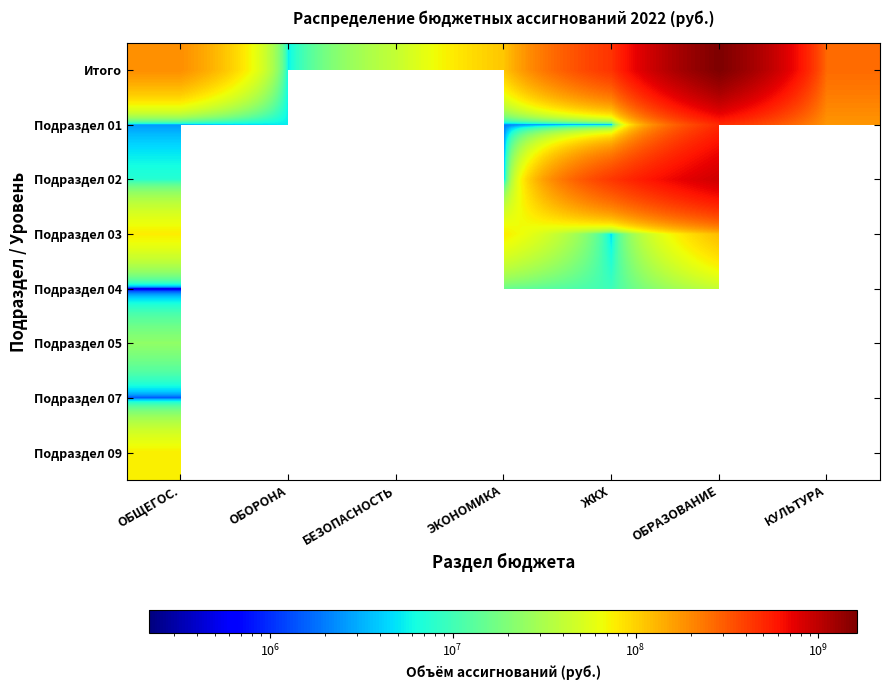

Which category has the highest value in the Подраздел 02 series?

ОБРАЗОВАНИЕ